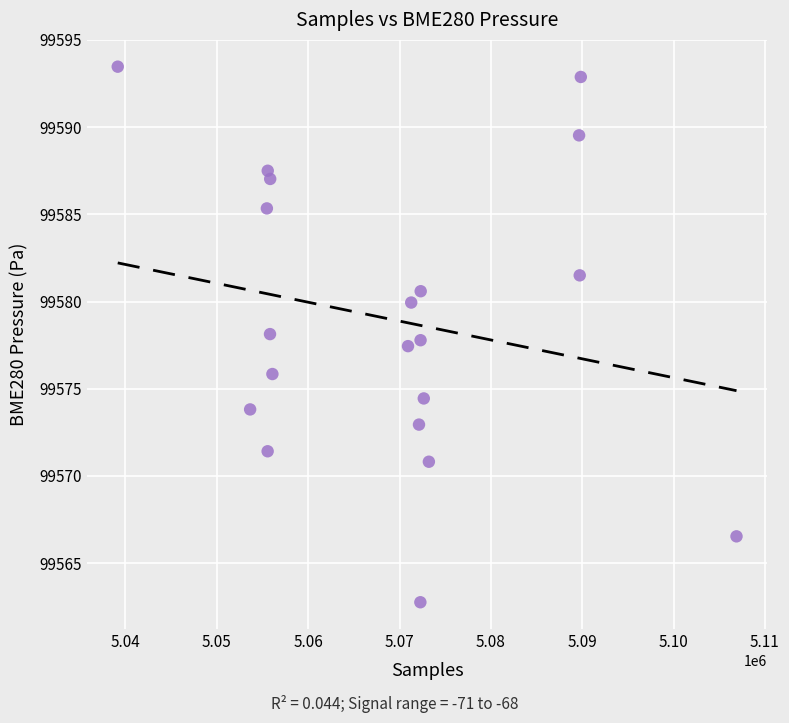

What is the range of Y values (max minus min)?

30.7